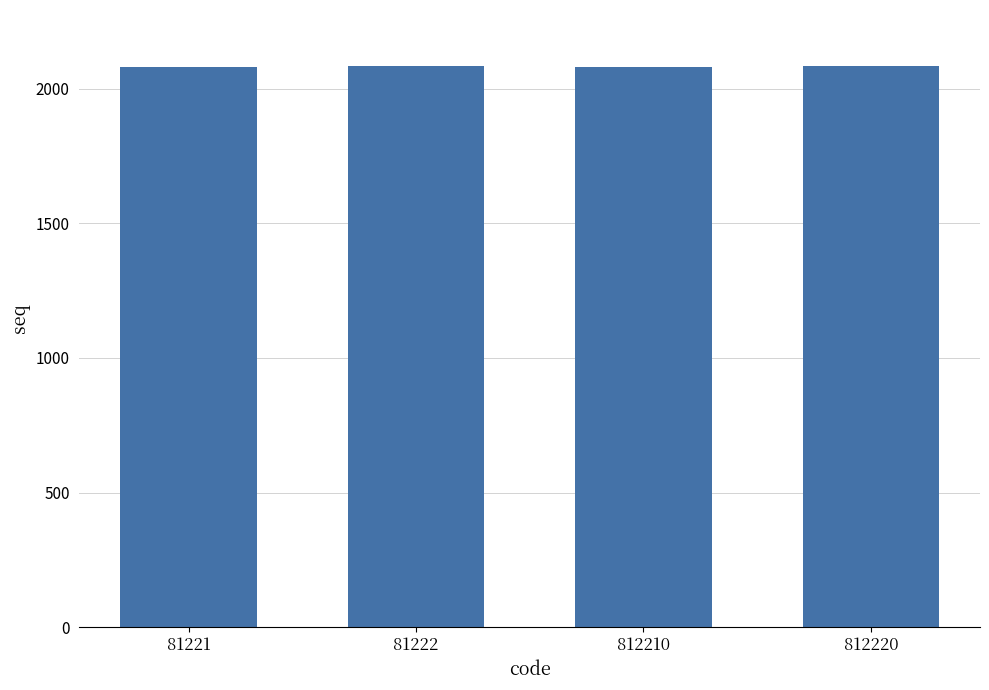

What is the smallest value displayed?

2081